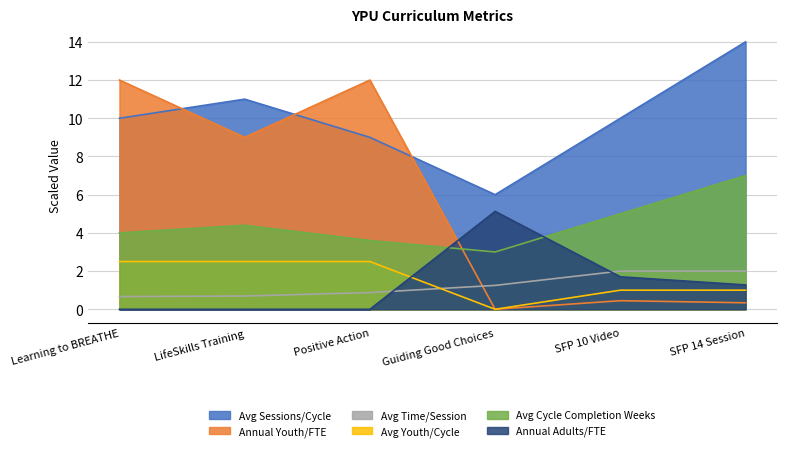

True or false: Avg Sessions/Cycle and Avg Youth/Cycle intersect in this chart.

False